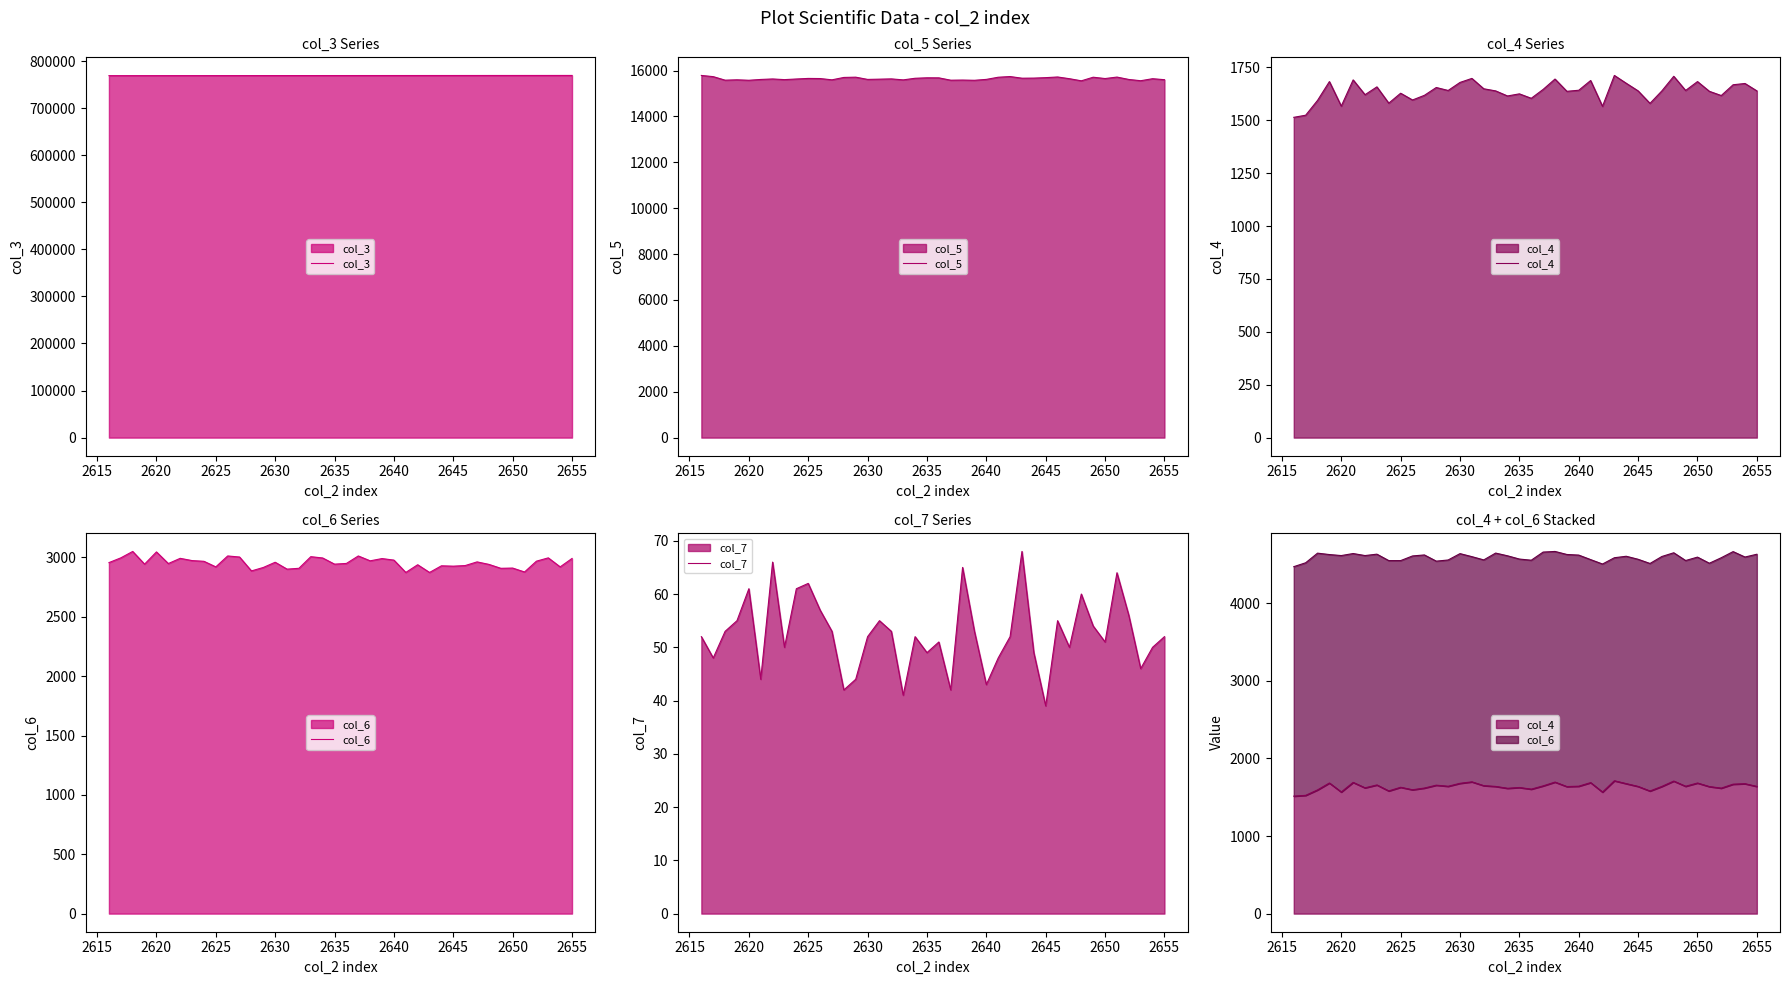

What is the difference between the maximum and second lowest values in the col_4 series?

188